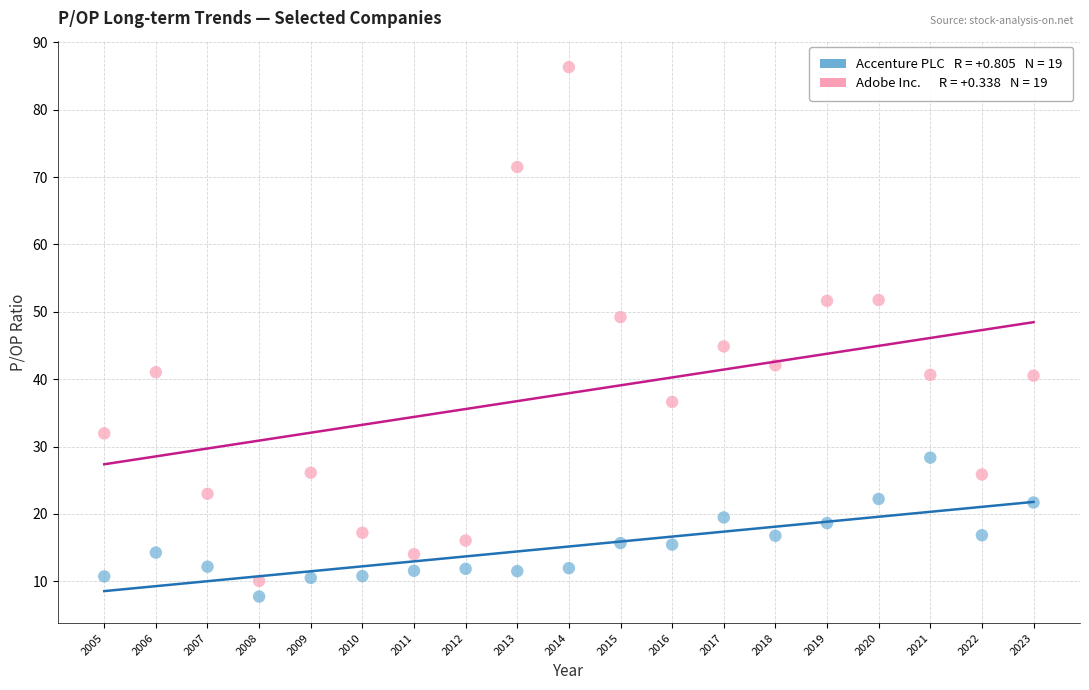

Across all data points, what is the range of X values (max minus min)?

18.0